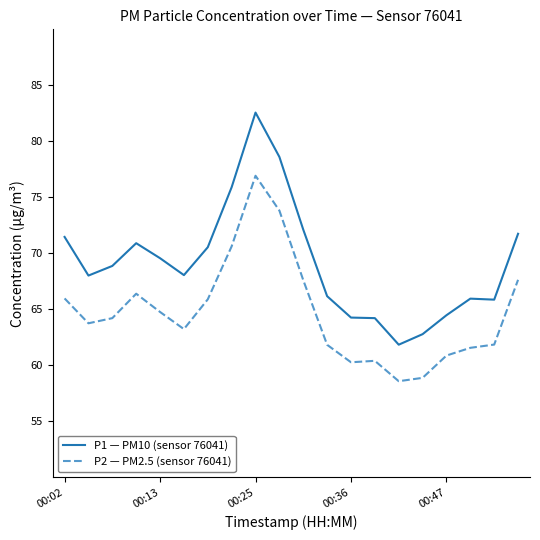

How many values in the P2 — PM2.5 (sensor 76041) series exceed 64?

10